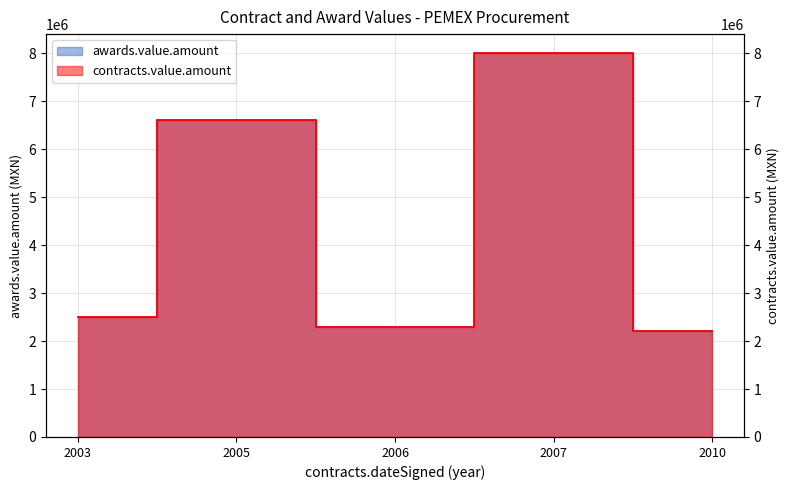

At which category does contracts.value.amount reach its first local peak?

2005